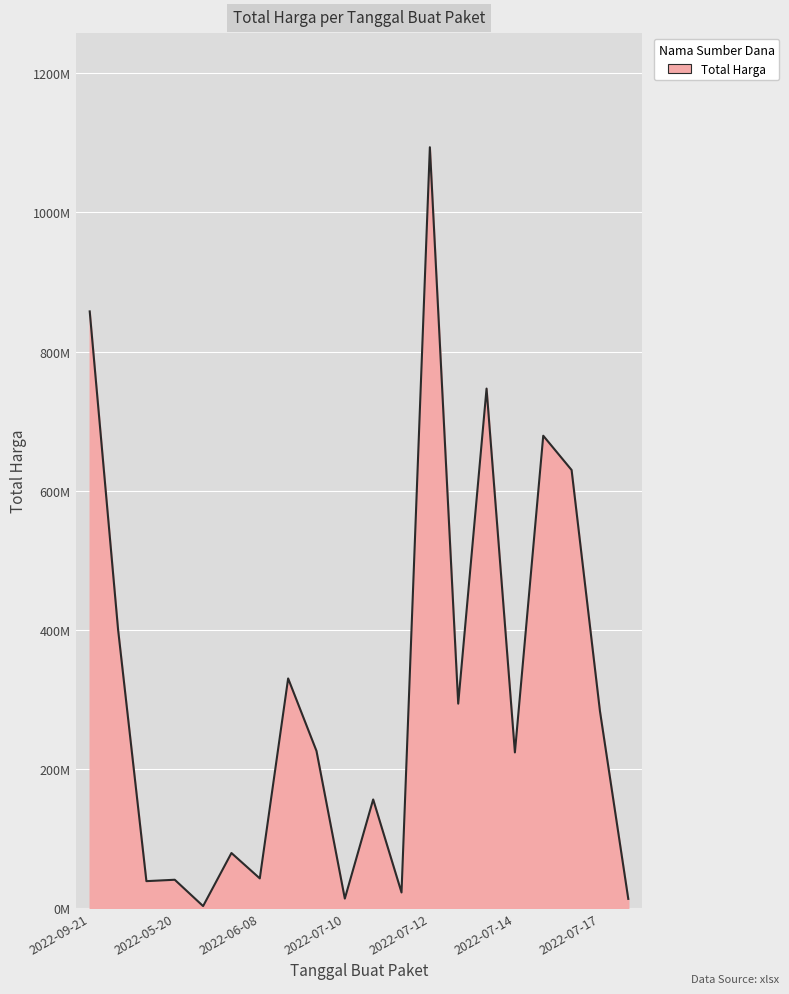

What is the difference between the maximum and second lowest values?

1080823900